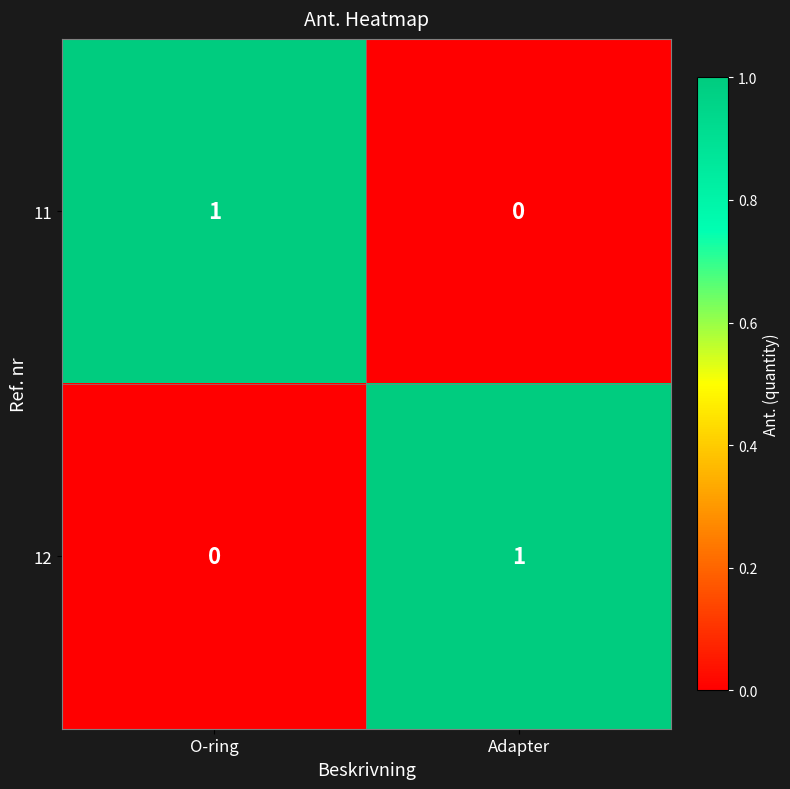

Reading left to right, what are all the values shown in this chart?

11: 1	0
12: 0	1